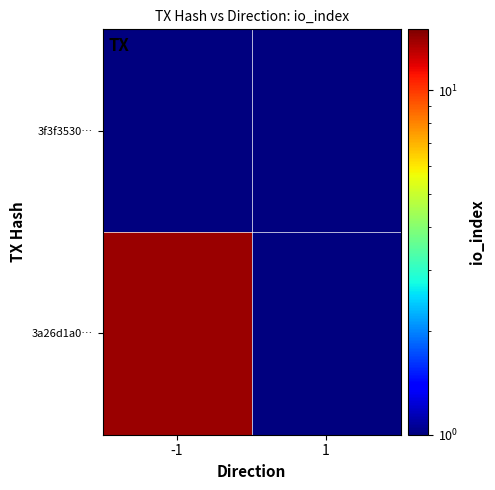

List the series in order of their peak value, lowest first.

3f3f3530…, 3a26d1a0…